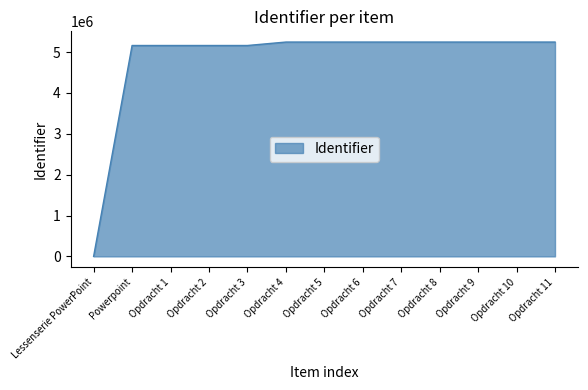

What is the maximum value shown in the chart?

5246200